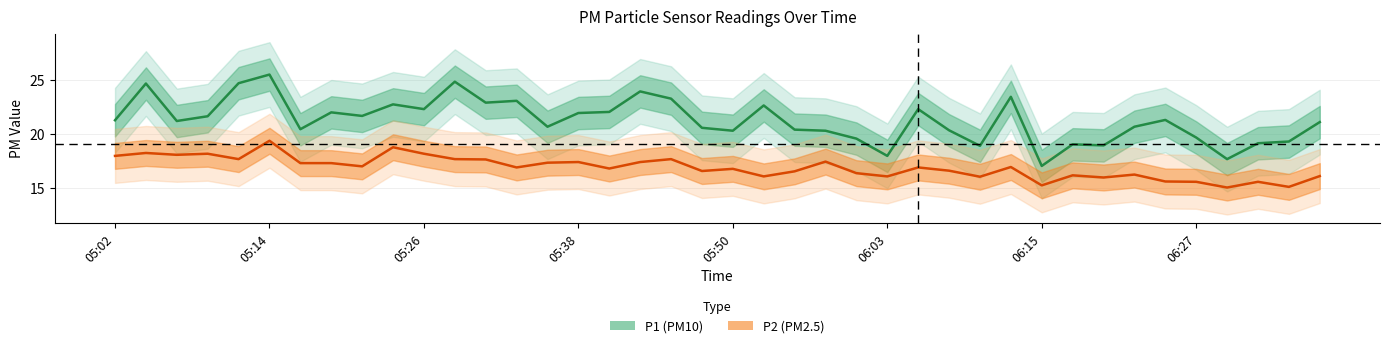

What position from the right is 05:38?

25